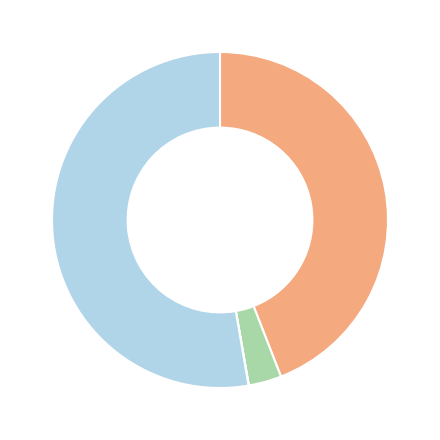

Is there a majority slice in this chart?

Yes